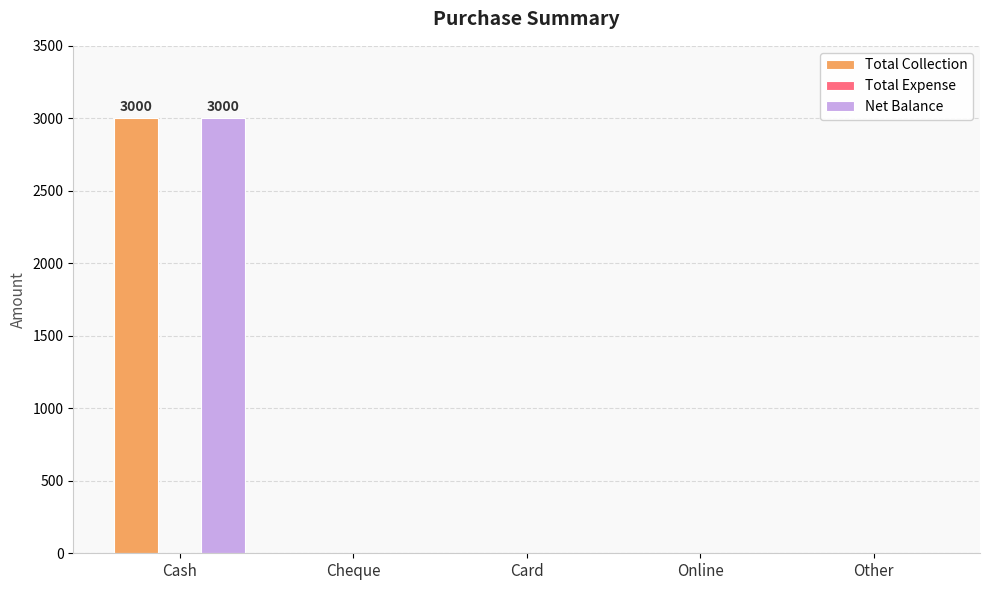

At which category is the sum across all series the highest?

Cash